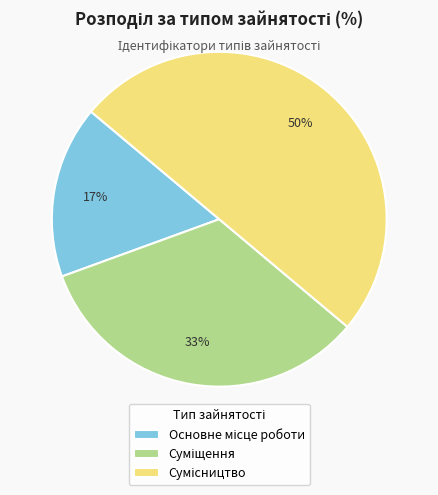

To the nearest percent, what is the average slice percentage?

33%